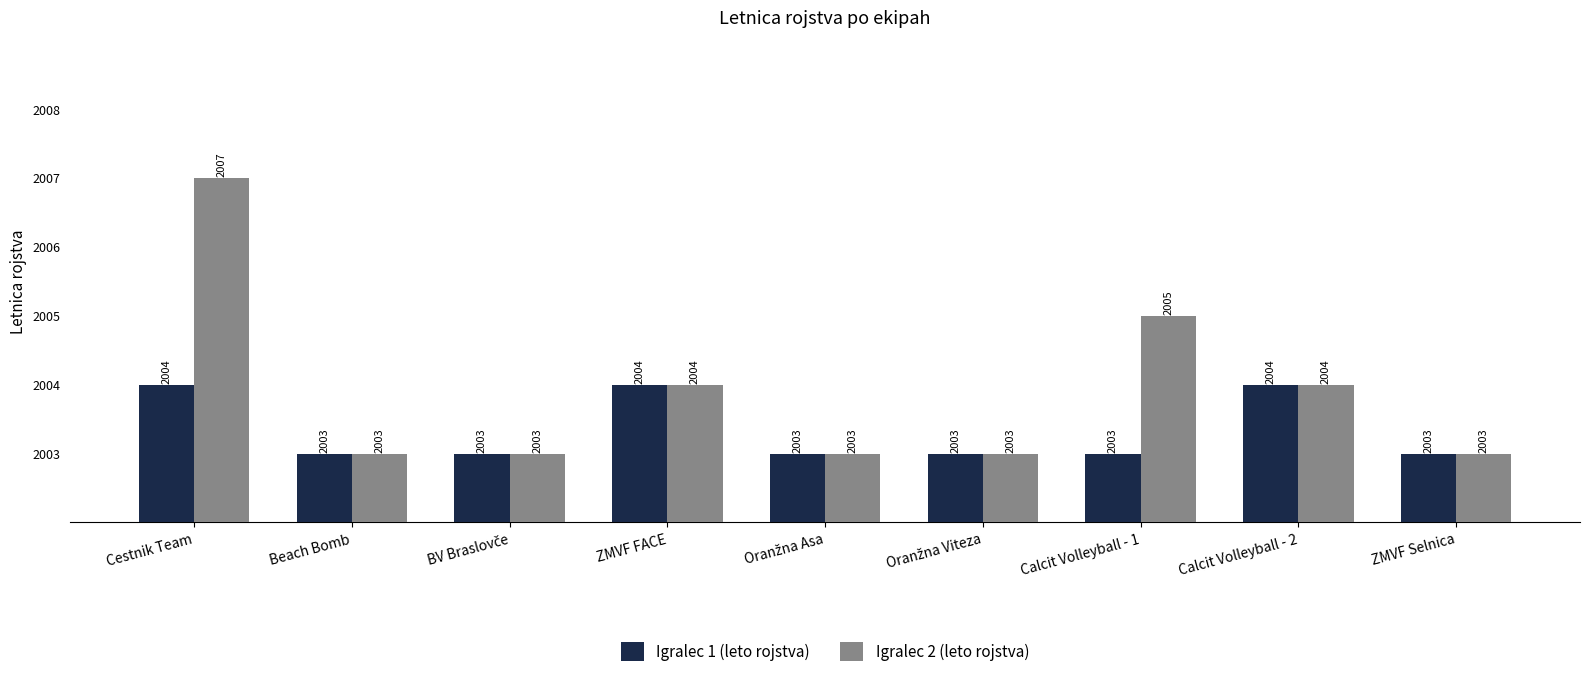

How many Igralec 1 (leto rojstva) values are between 2003 and 2004?

9